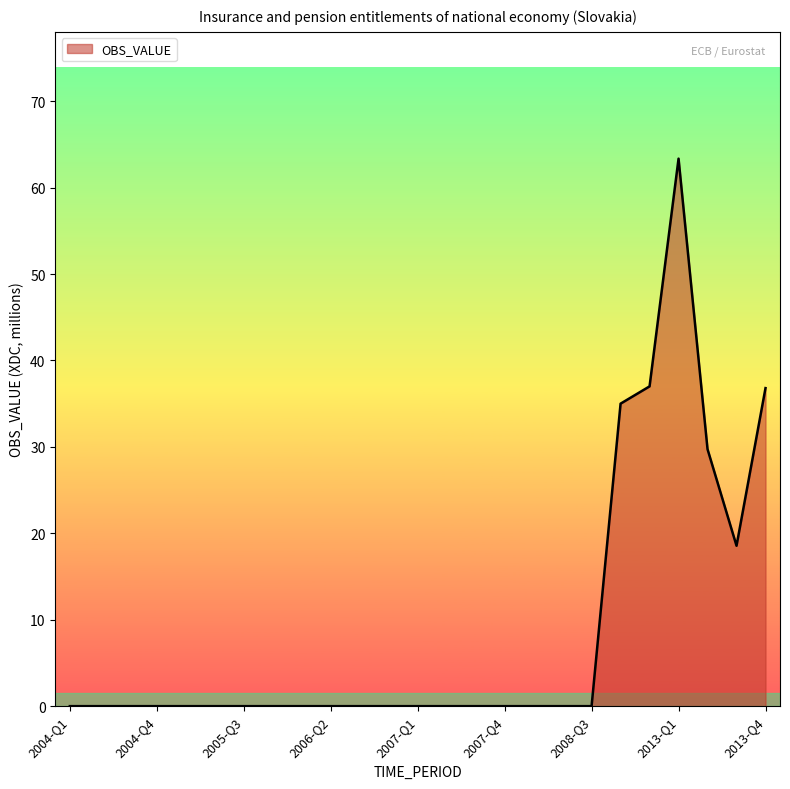

True or false: there are more than 0 points higher than both neighbors.

True